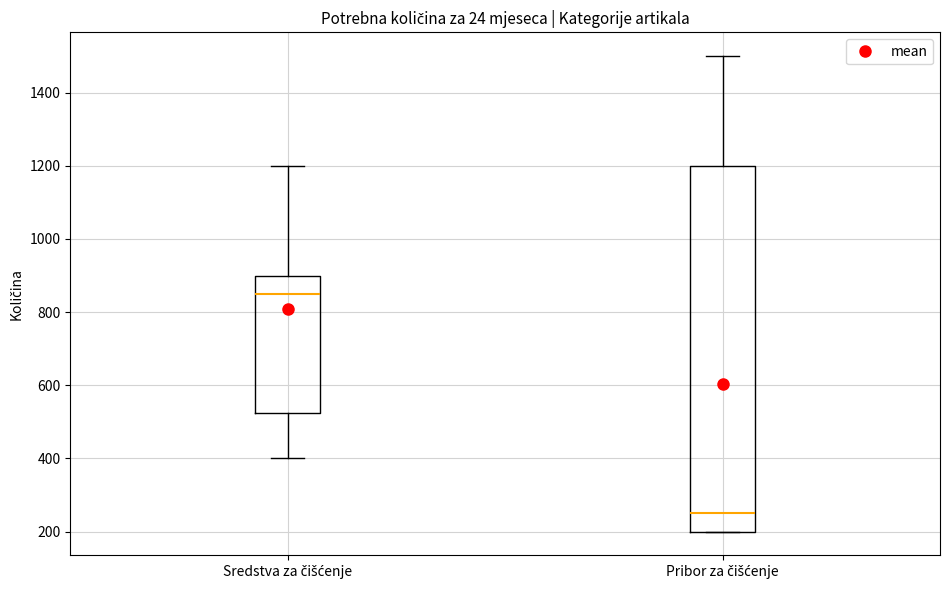

Where is the upper edge of the box for Sredstva za čišćenje on the y-axis? The values are not printed on the chart, so give them approximately, as read against the axis.

900